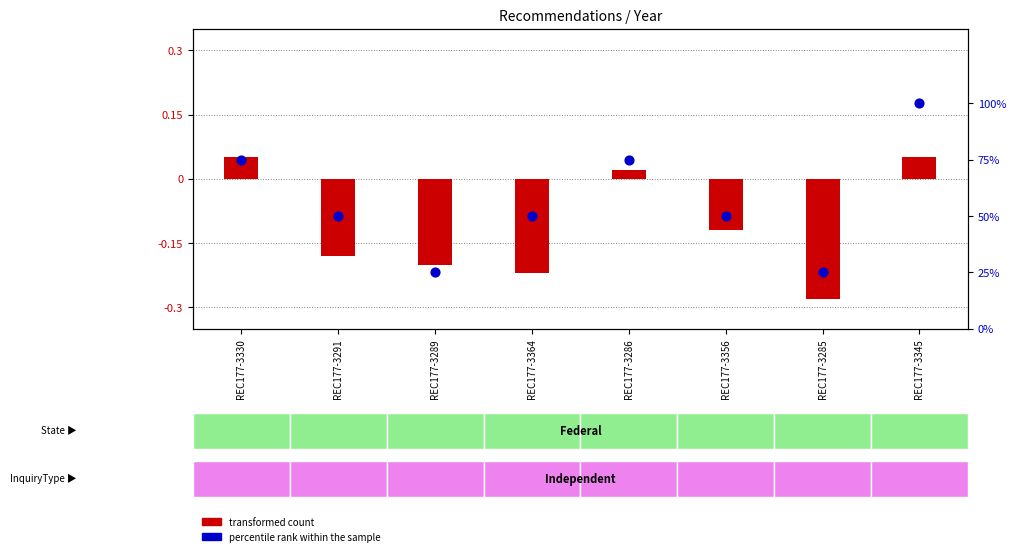

Which series contains the lowest Y value?

transformed count